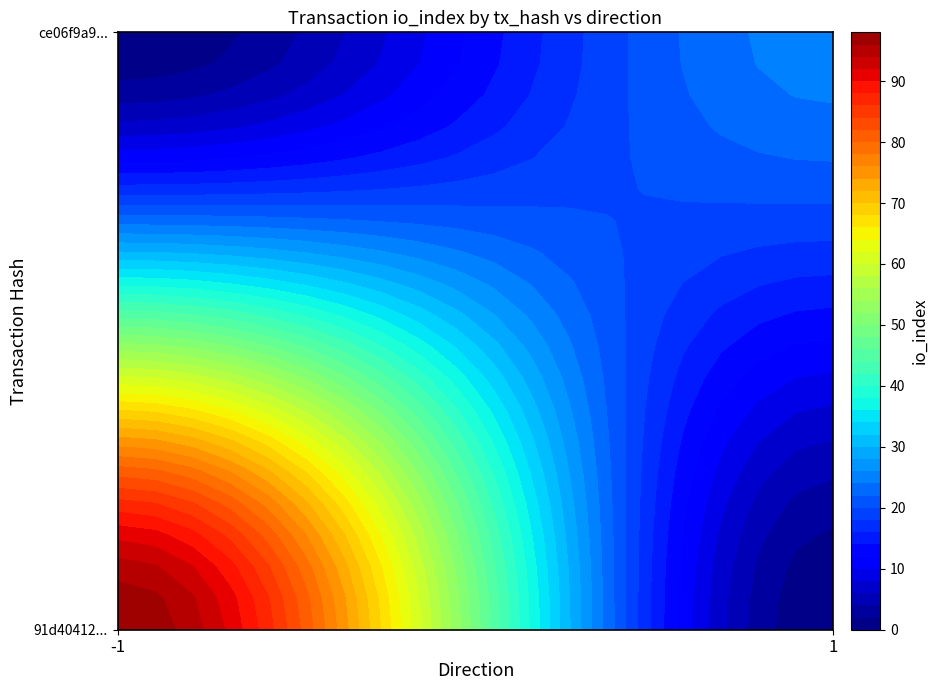

Which series has the largest total across all categories?

91d40412fbd3036c060a86d9e5c43d2171221a6